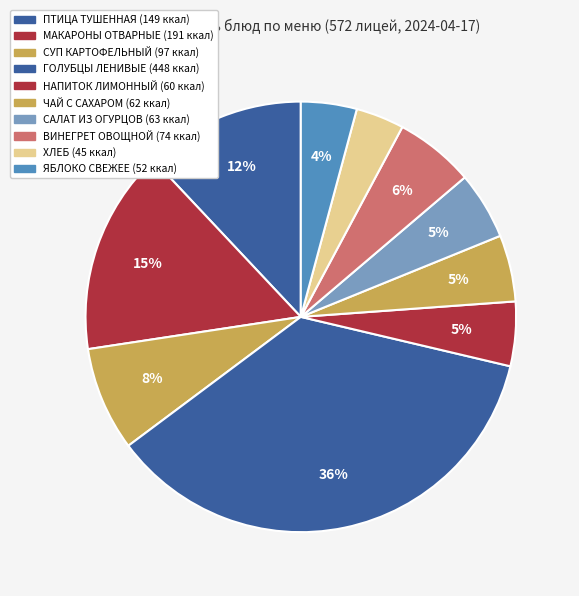

Count the number of slices in the pie.

10